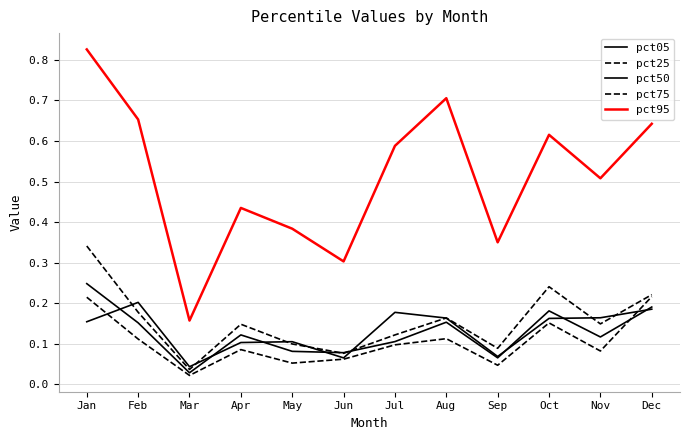

True or false: pct25 and pct75 intersect in this chart.

False